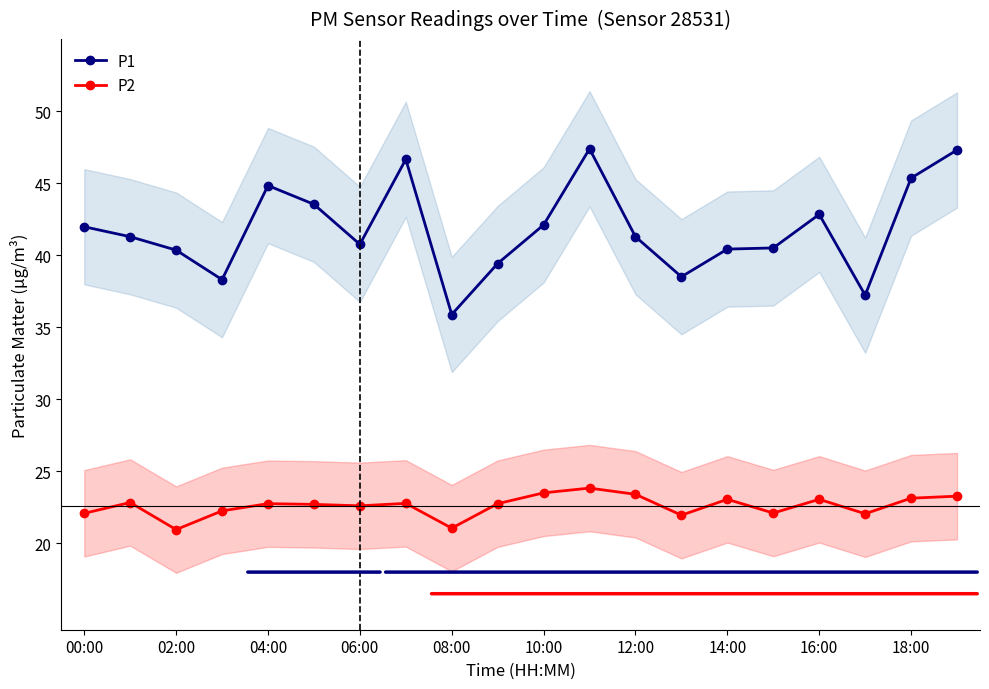

True or false: P1 and P2 cross at least once.

False